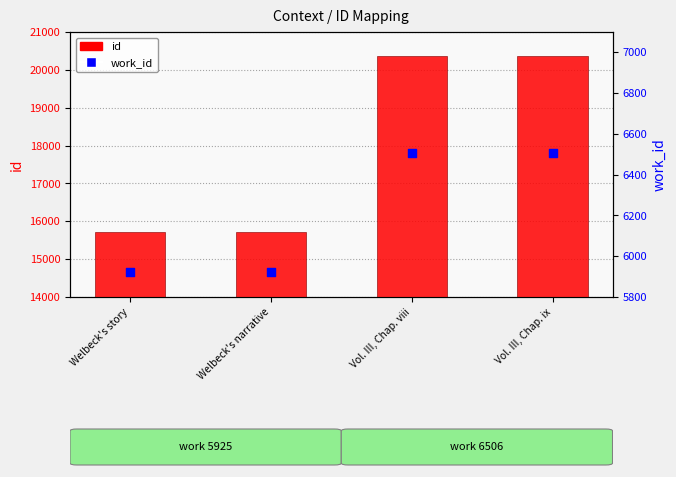

At how many categories does at least one series exceed 19433?

2